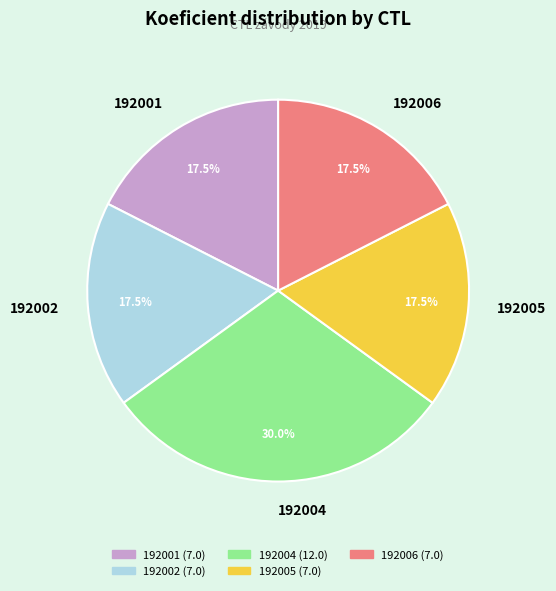

Do 192006 and 192002 together represent more than half of the pie?

No